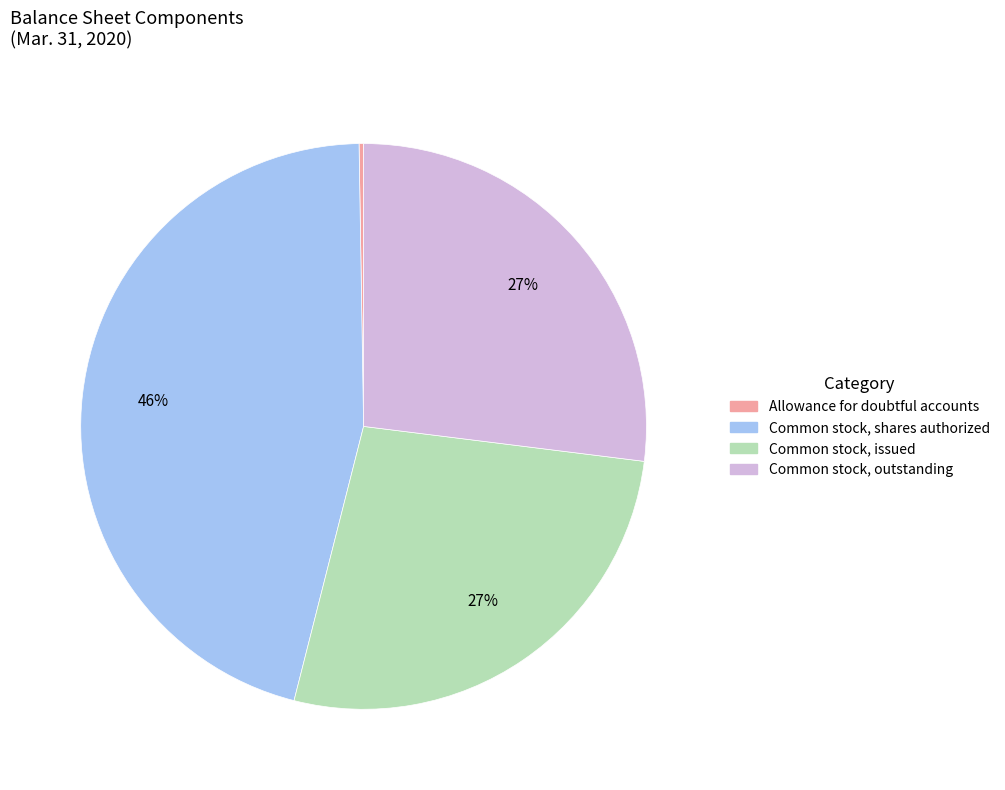

Do Common stock, outstanding and Common stock, issued together represent more than half of the pie?

Yes